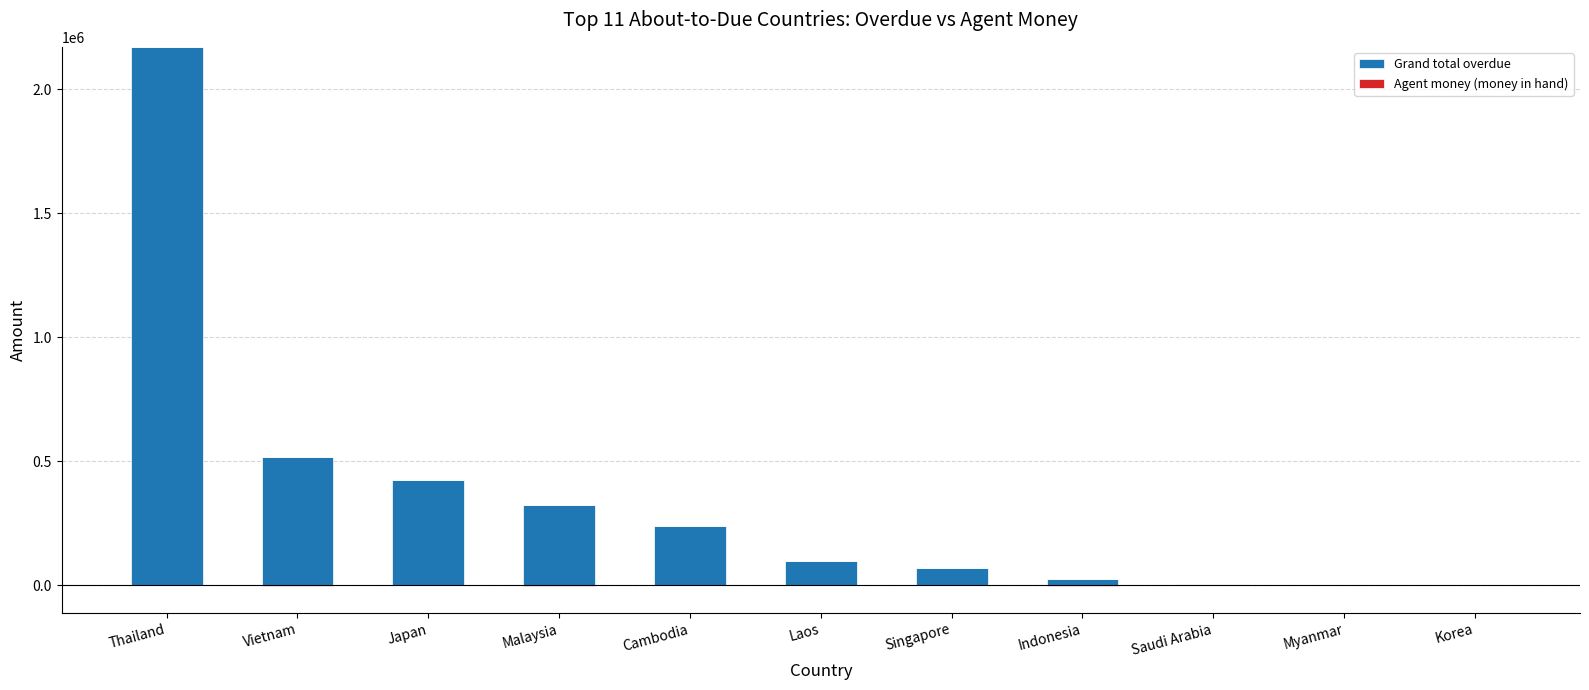

The value of Grand total overdue at Korea is -1362652.6. True or false?

False